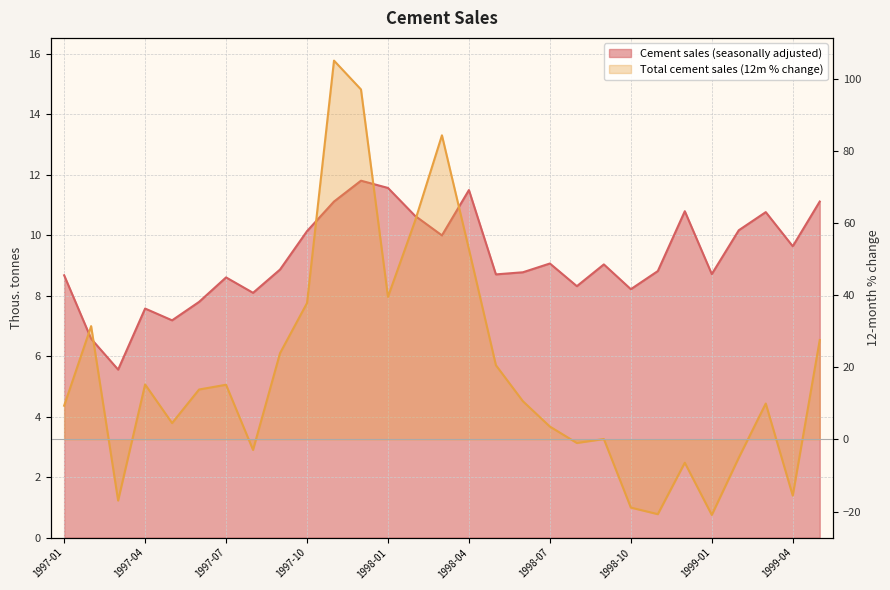

At which category does Total cement sales (12m % change) reach its first local peak?

1997-02